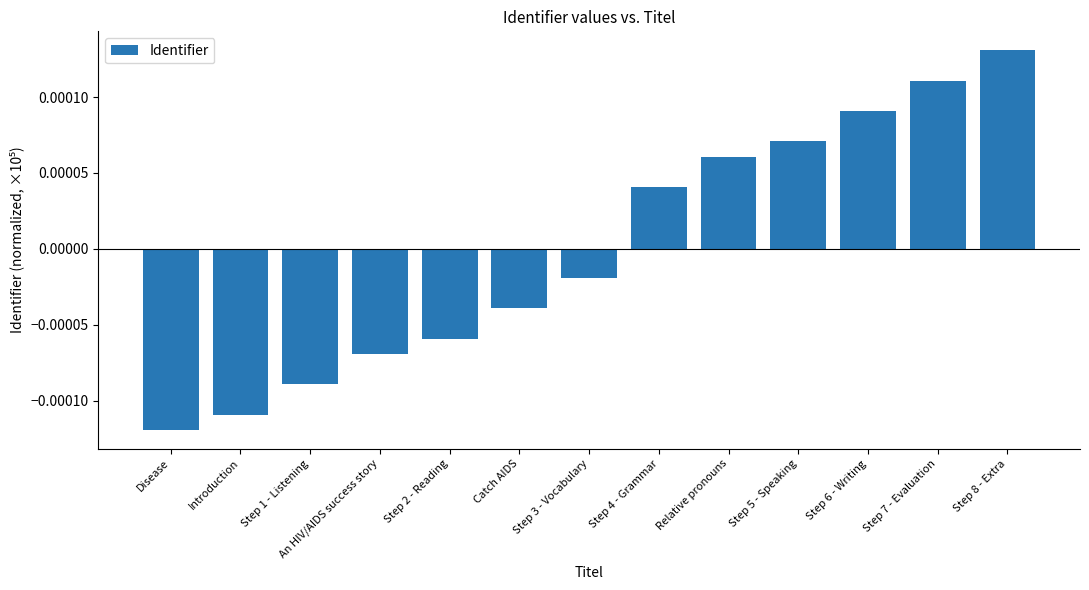

Rank the categories by value from lowest to highest.

Disease, Introduction, Step 1 - Listening, An HIV/AIDS success story, Step 2 - Reading, Catch AIDS, Step 3 - Vocabulary, Step 4 - Grammar, Relative pronouns, Step 5 - Speaking, Step 6 - Writing, Step 7 - Evaluation, Step 8 - Extra